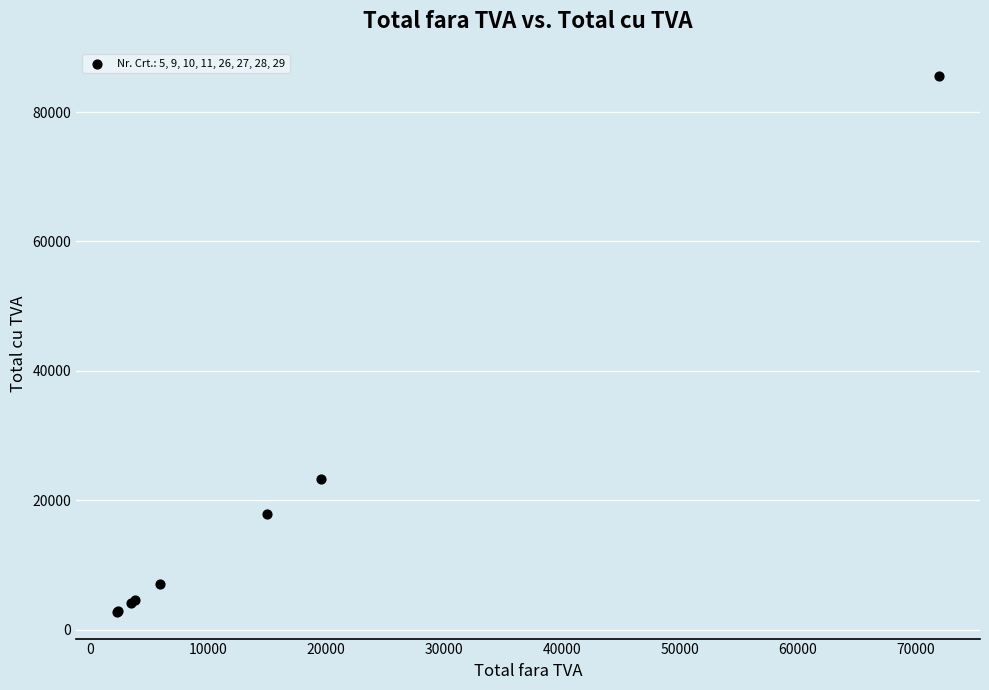

What Y value in the scatter plot is closest to 44191?

23265.0